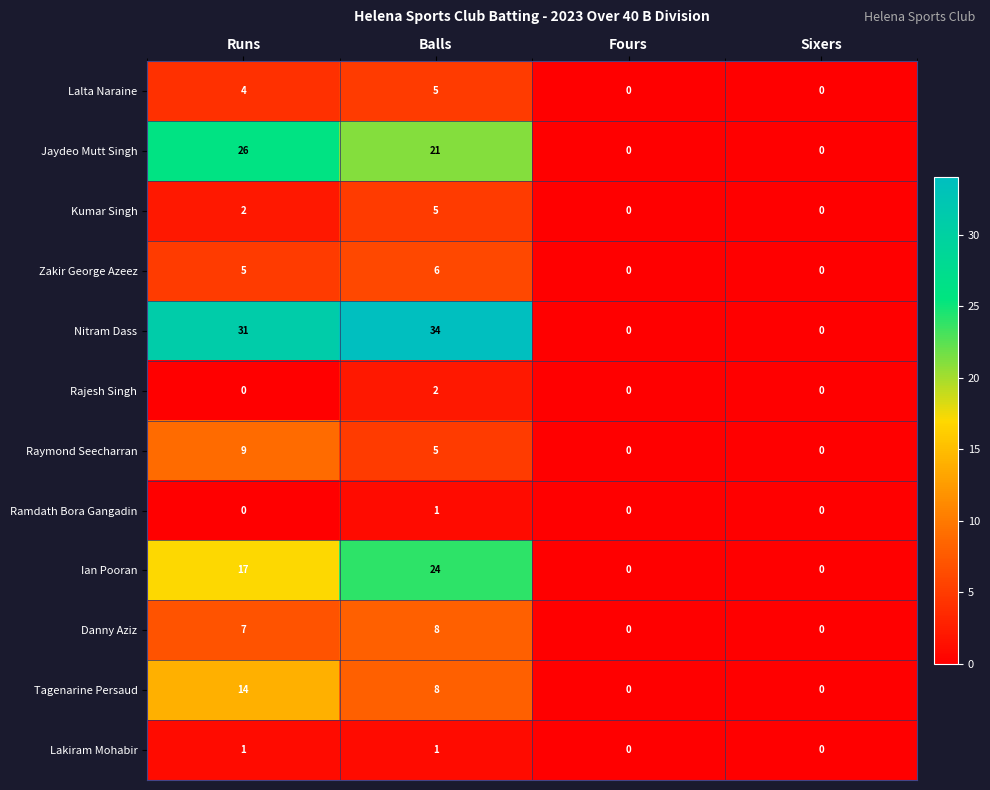

What is the sum of all Raymond Seecharran values?

14